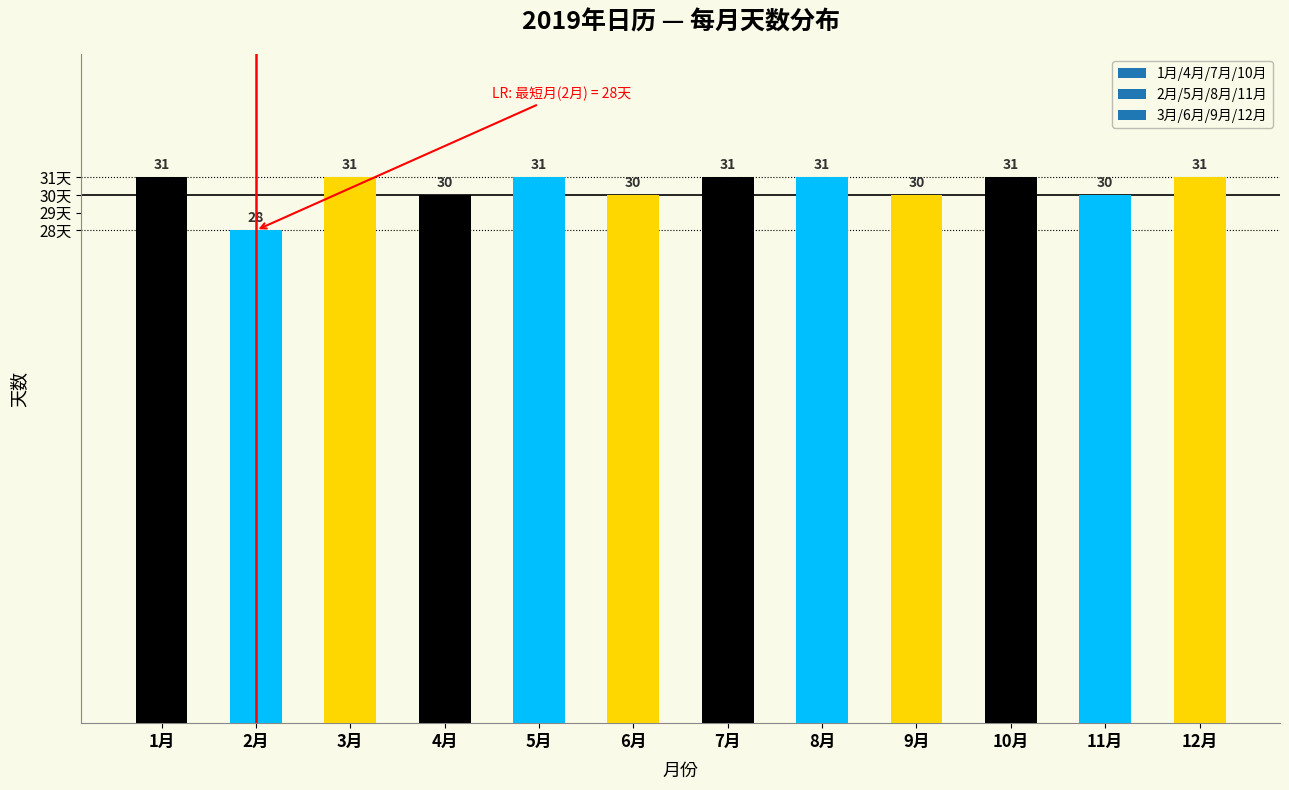

True or false: the data shows 31 at 3月.

True